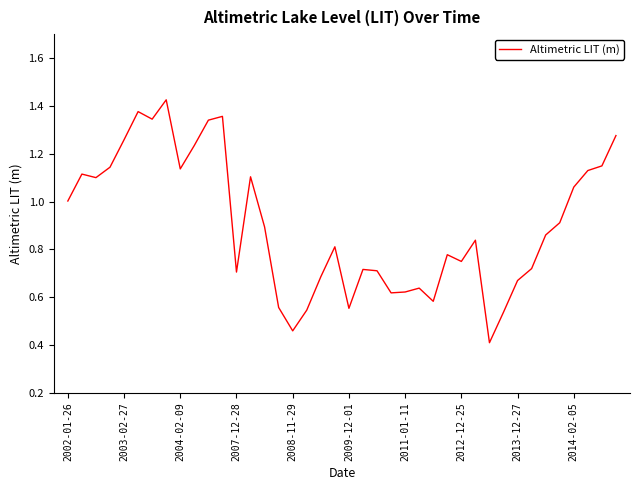

Count the number of categories in the chart.

40